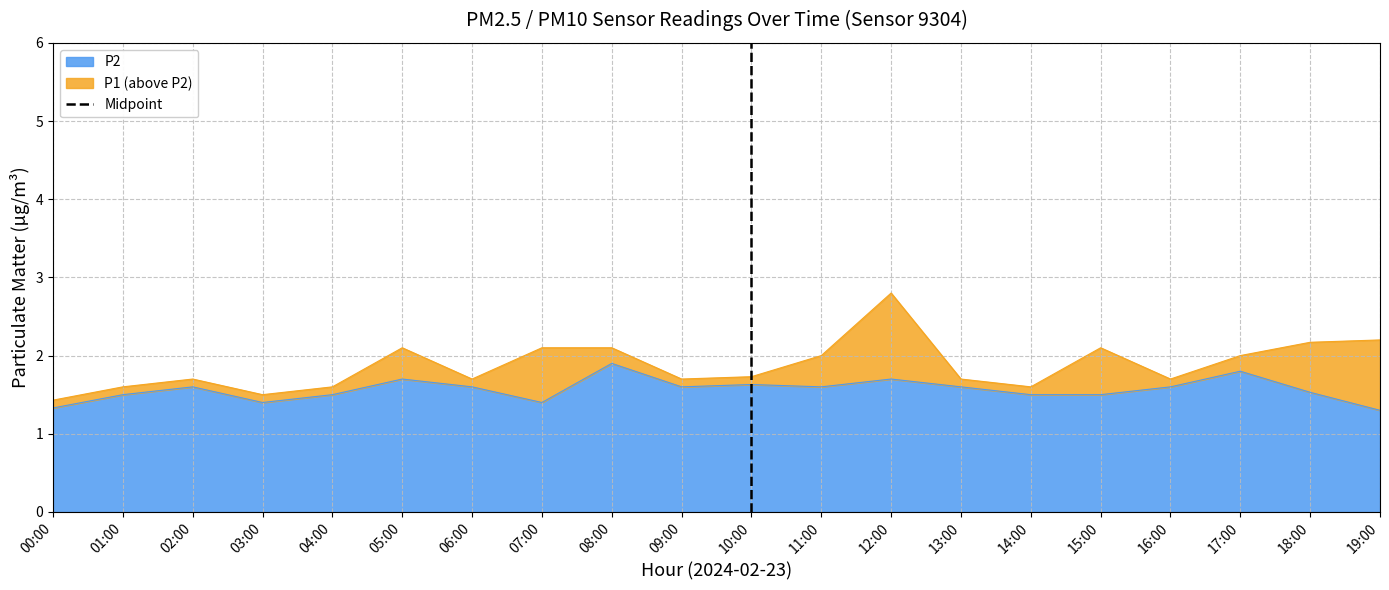

Is it true that P2 equals 1.3 at 19:00?

True